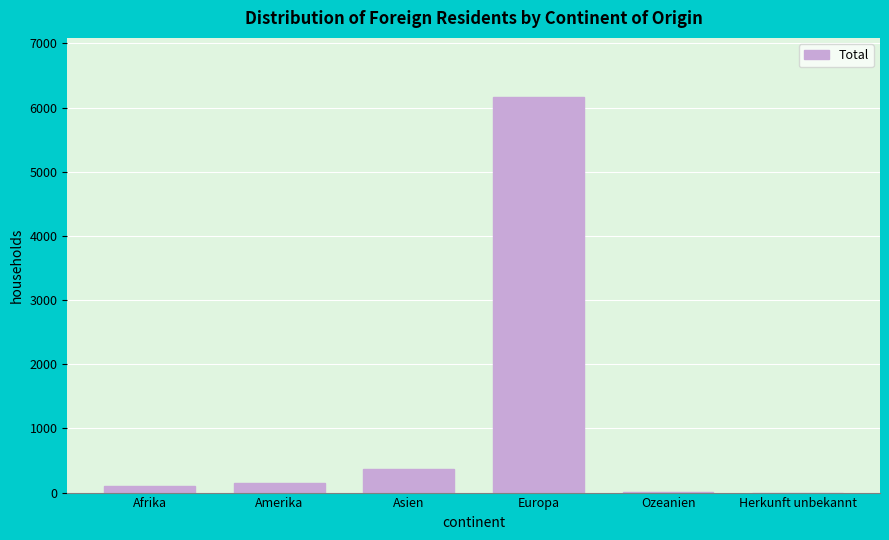

Between Ozeanien and Asien, which is larger?

Asien